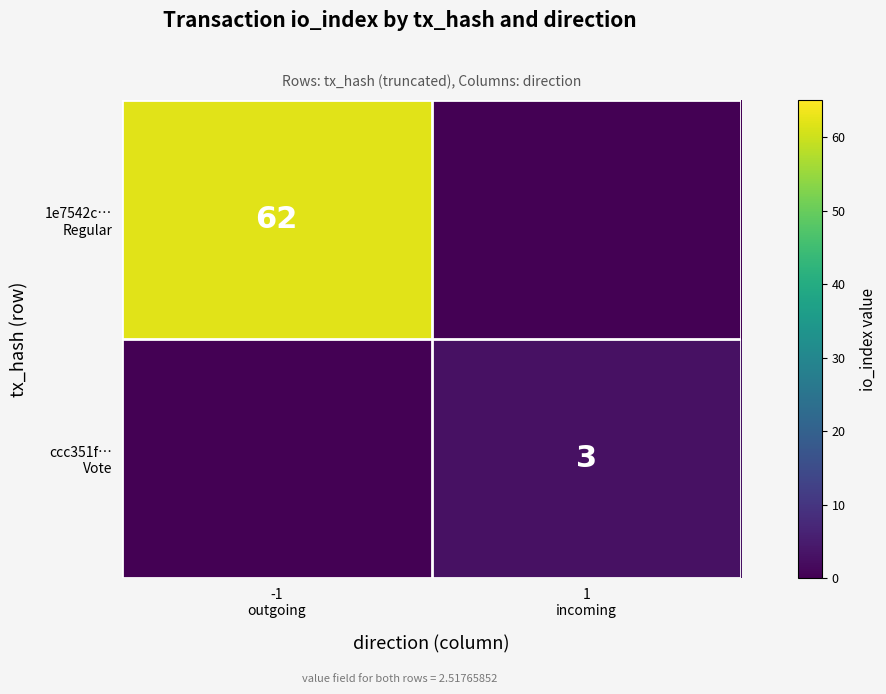

At which category does the chart reach its minimum across all series?

1
incoming